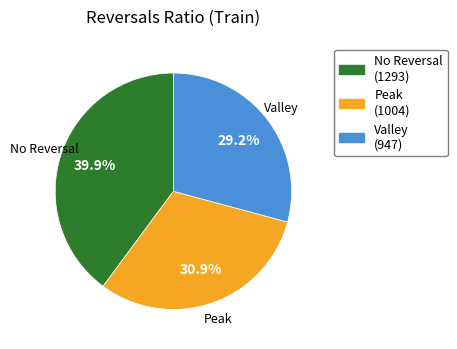

Is there a majority slice in this chart?

No